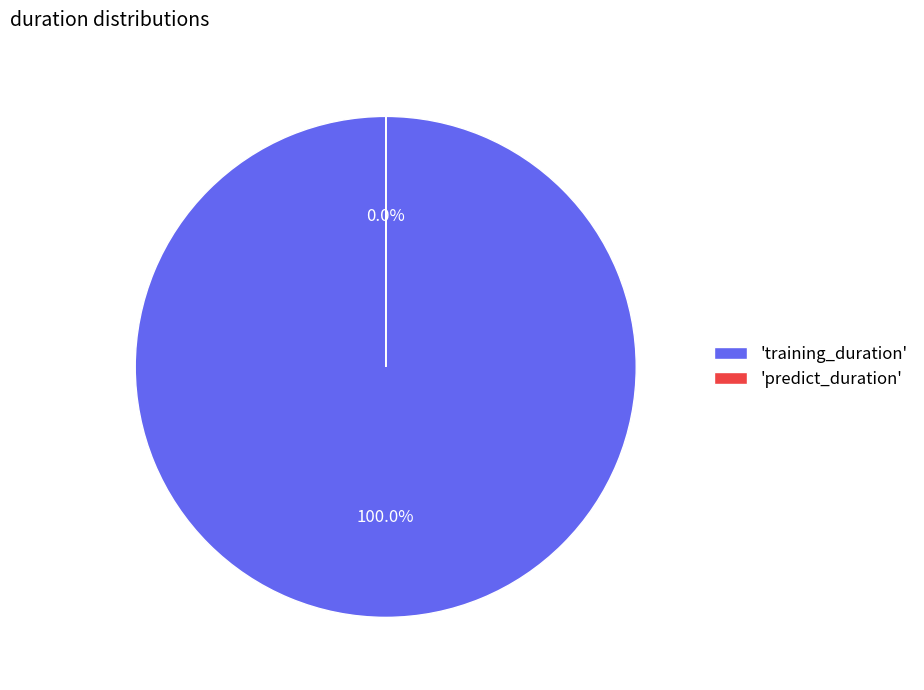

Count the number of slices in the pie.

2